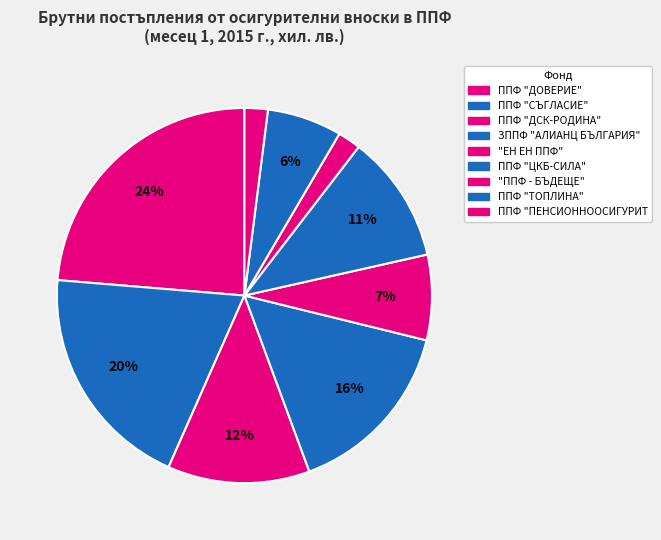

How many segments does this pie chart have?

9